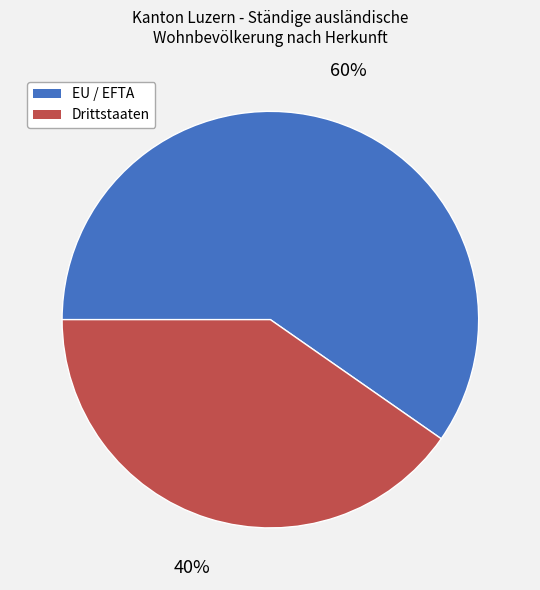

To the nearest percent, what percentage of the pie is Drittstaaten?

40%